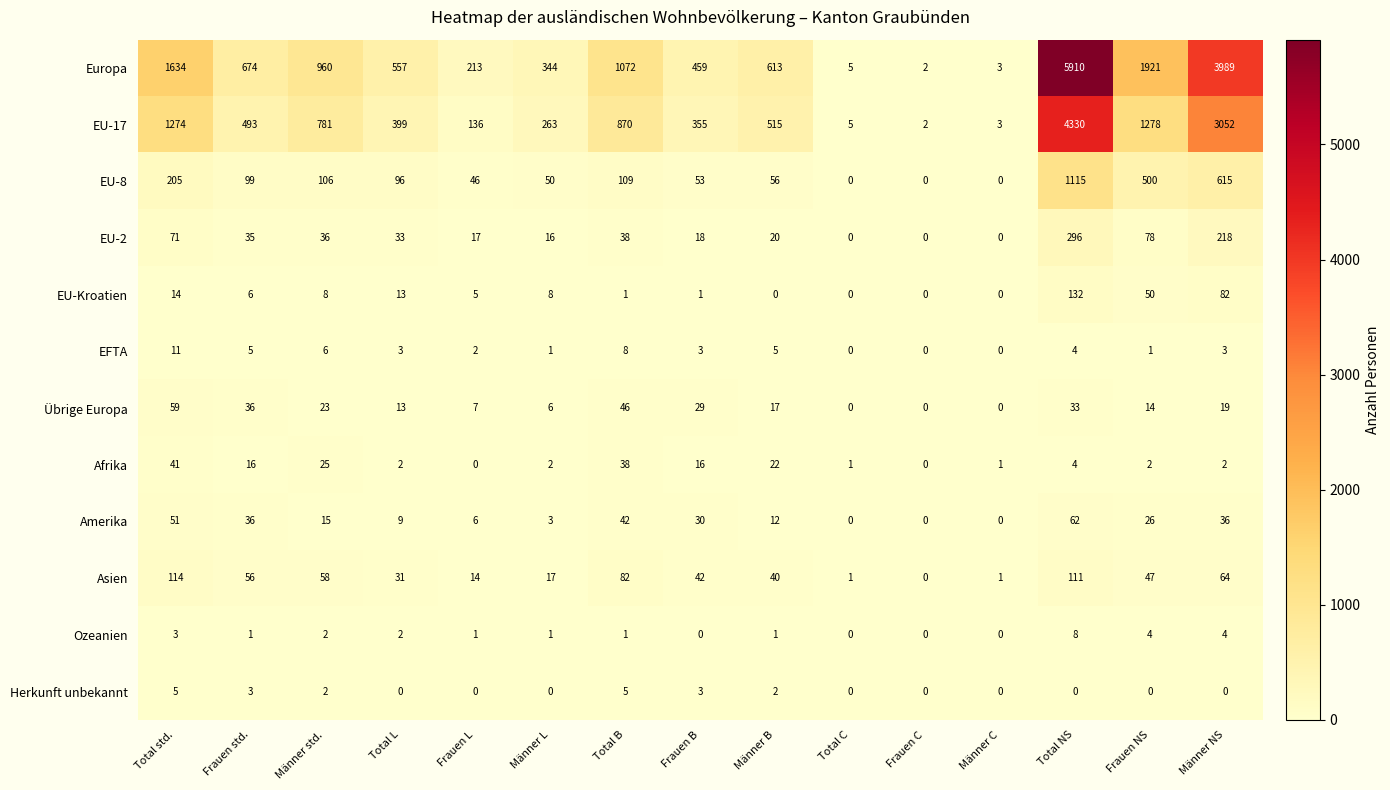

Which series changed the most between Total NS and Männer NS?

Europa